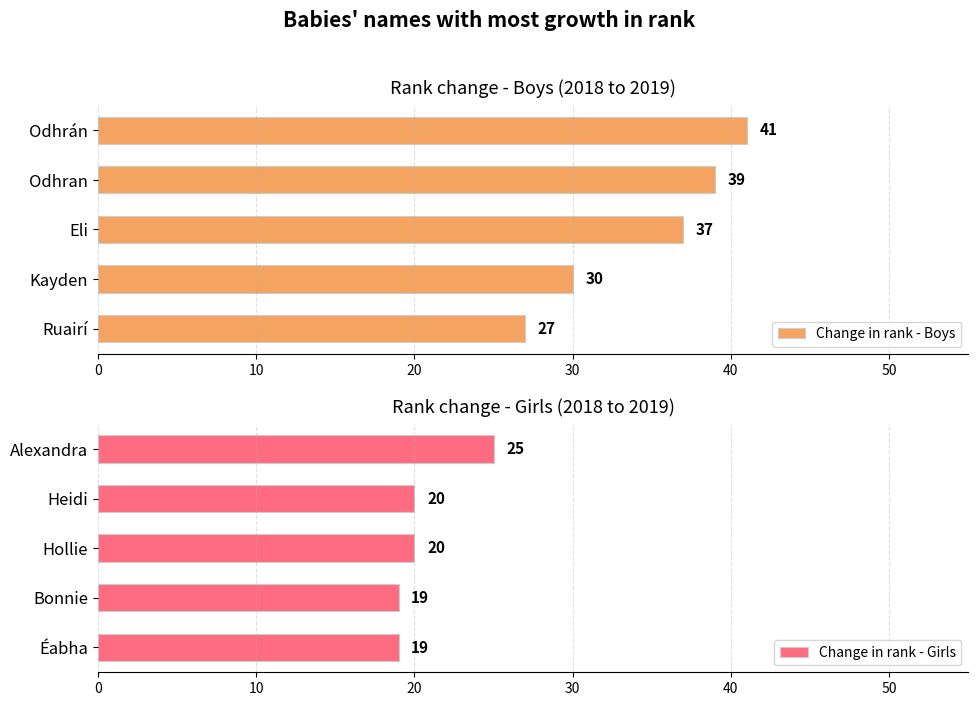

What is the approximate value of Change in rank - Boys at Kayden, to the nearest 10?

30